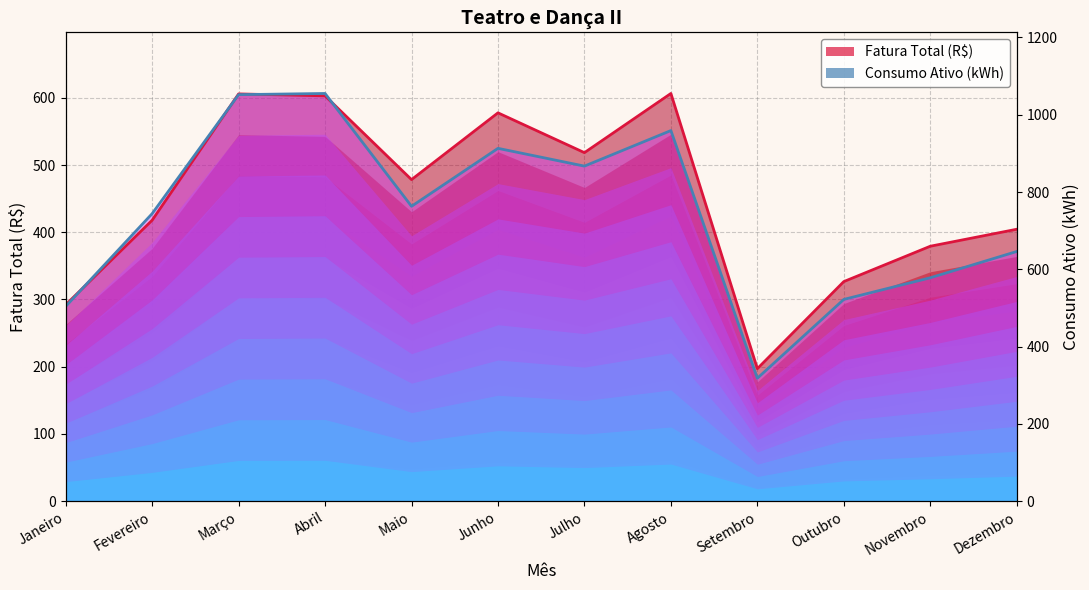

Reading right to left, transcribe all the data shown in this chart.

Fatura Total (R$): 404.4	379.1	326.6	197.0	606.4	518.4	577.6	478.2	602.9	605.8	417.8	292.0
Consumo Ativo (kWh): 371.3	332.2	300.0	182.8	551.2	498.3	524.8	438.6	606.4	604.7	427.6	289.7